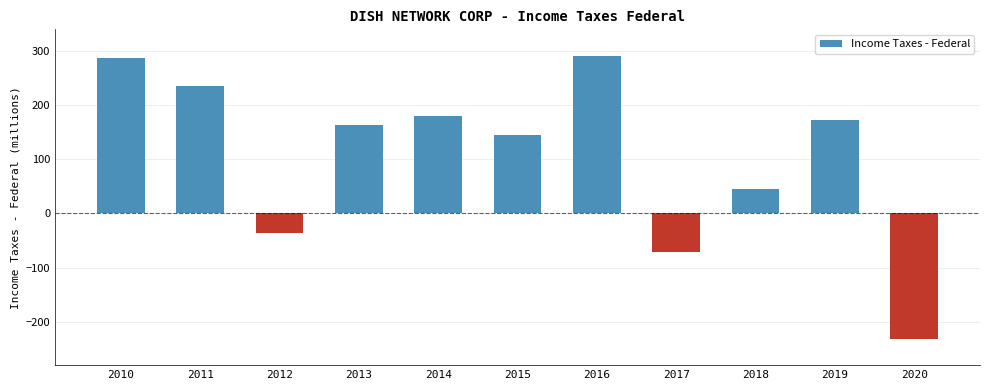

Which category has the lowest value across all series?

2020